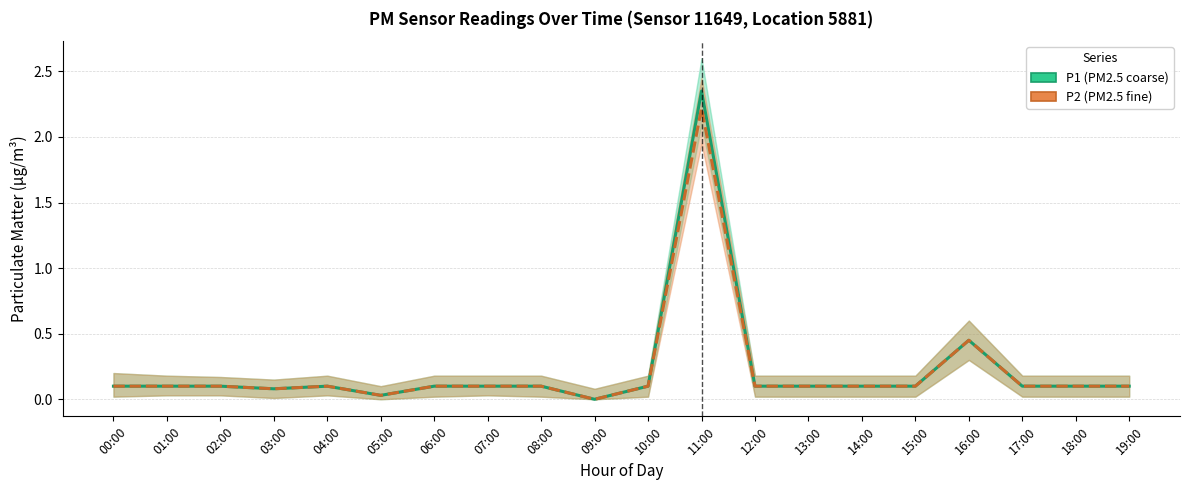

At which label does P1 reach its peak?

11:00